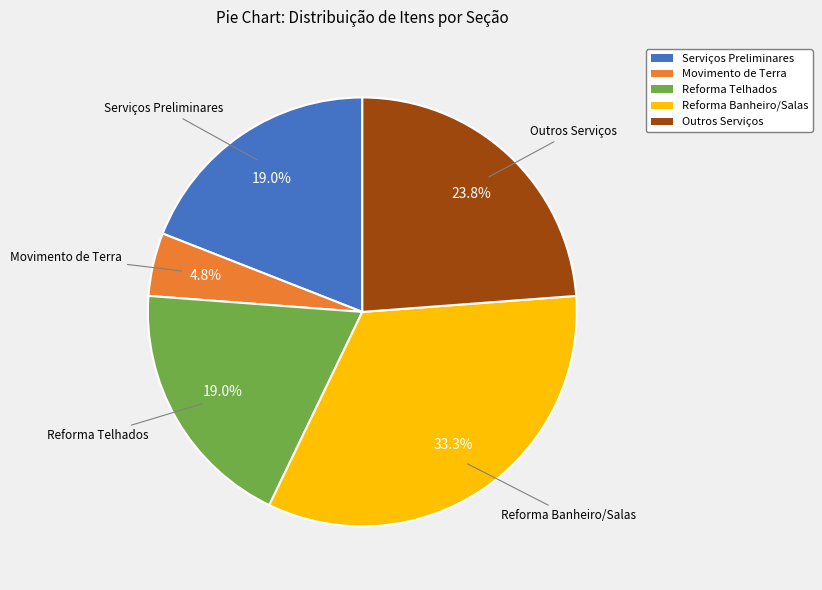

Is there a majority slice in this chart?

No